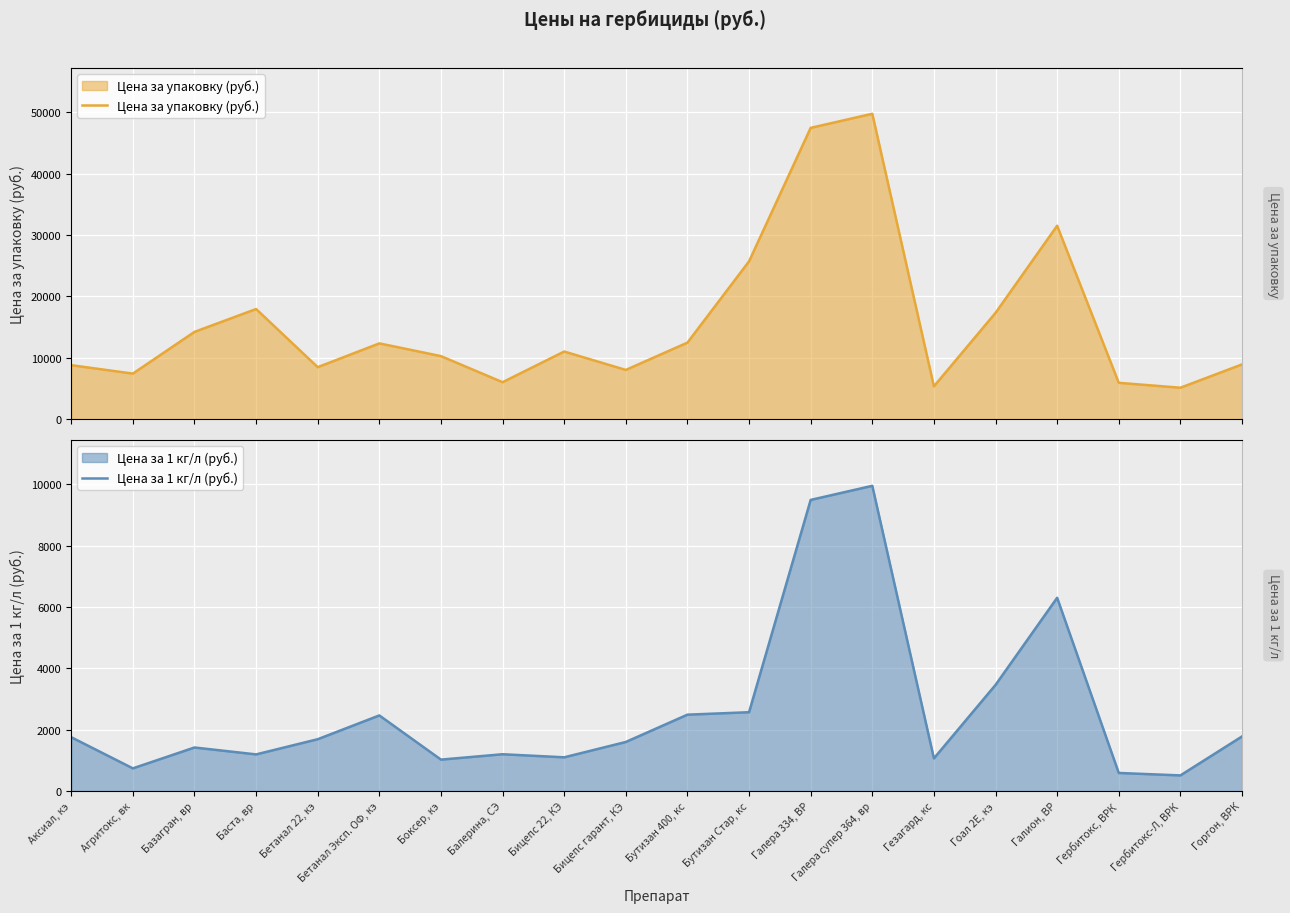

Reading left to right, extract all data points from this chart.

Цена за упаковку (руб.): Аксиал, кэ=8775	Агритокс, вк=7400	Базагран, вр=14200	Баста, вр=17925	Бетанал 22, кэ=8450	Бетанал Эксп. ОФ, кэ=12325	Боксер, кэ=10250	Балерина, СЭ=6000	Бицепс 22, КЭ=11000	Бицепс гарант, КЭ=8000	Бутизан 400, кс=12450	Бутизан Стар, кс=25700	Галера 334, ВР=47450	Галера супер 364, вр=49750	Гезагард, кс=5325	Гоал 2Е, кэ=17300	Галион, ВР=31500	Гербитокс, ВРК=5900	Гербитокс-Л, ВРК=5100	Горгон, ВРК=8900
Цена за 1 кг/л (руб.): Аксиал, кэ=1755	Агритокс, вк=740	Базагран, вр=1420	Баста, вр=1195	Бетанал 22, кэ=1690	Бетанал Эксп. ОФ, кэ=2465	Боксер, кэ=1025	Балерина, СЭ=1200	Бицепс 22, КЭ=1100	Бицепс гарант, КЭ=1600	Бутизан 400, кс=2490	Бутизан Стар, кс=2570	Галера 334, ВР=9490	Галера супер 364, вр=9950	Гезагард, кс=1065	Гоал 2Е, кэ=3460	Галион, ВР=6300	Гербитокс, ВРК=590	Гербитокс-Л, ВРК=510	Горгон, ВРК=1780